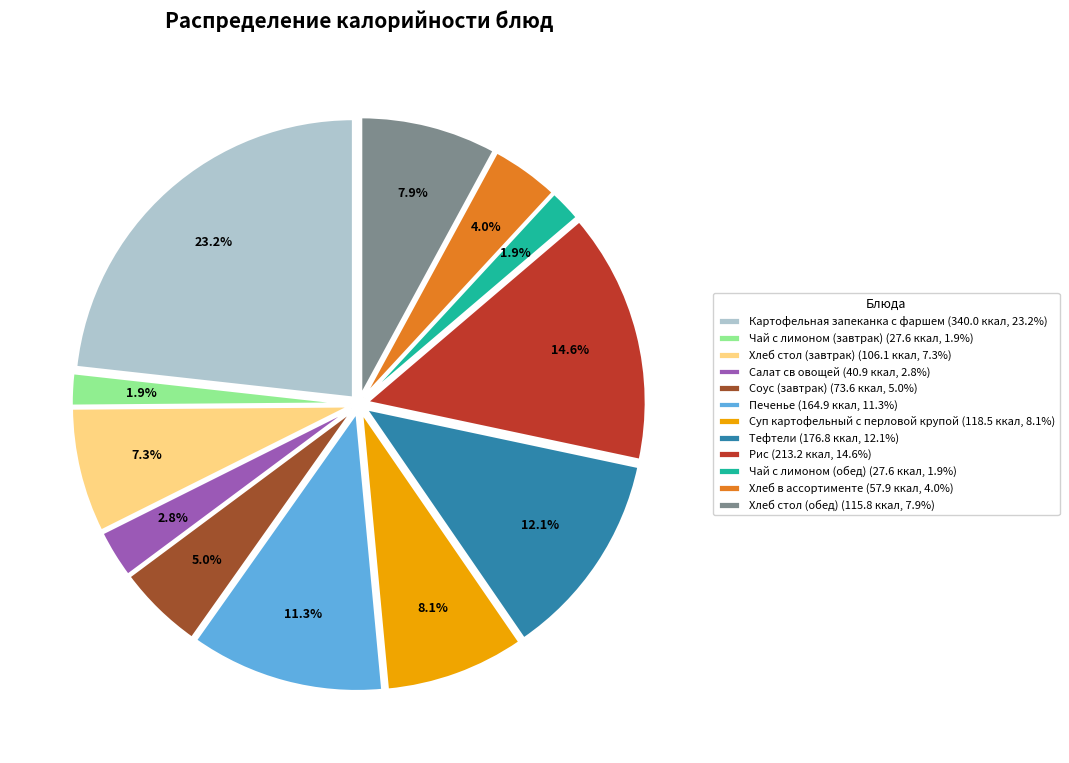

Which slice is the largest?

Картофельная запеканка с фаршем